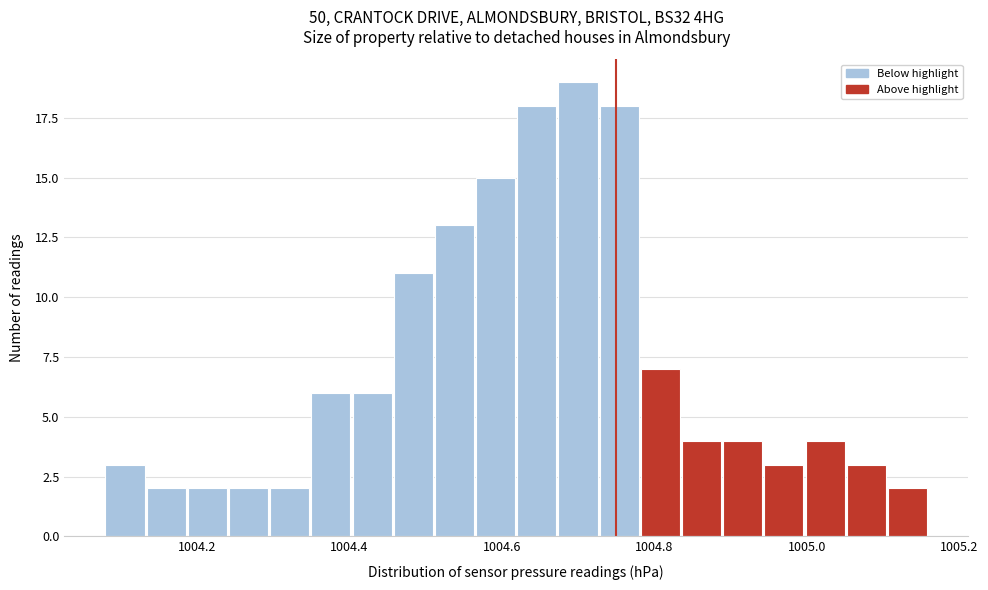

Around what value on the x-axis is the tallest bar? Give the approximate position of its centre, as read against the axis.

1004.70